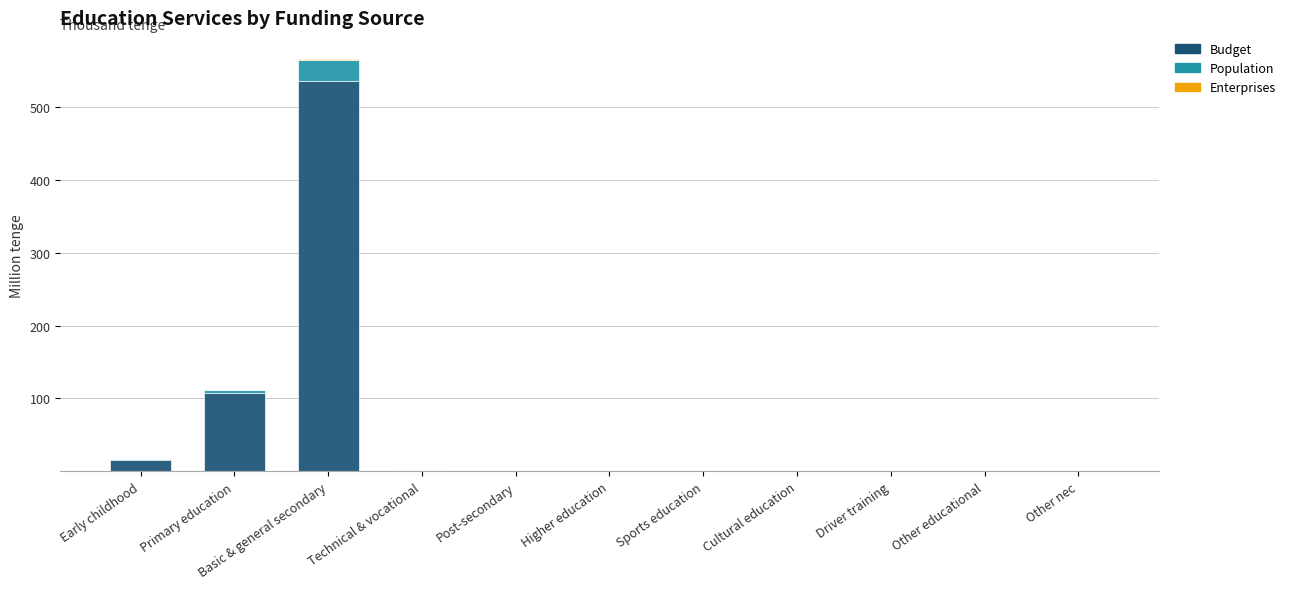

At which category is the sum across all series the highest?

Basic & general secondary